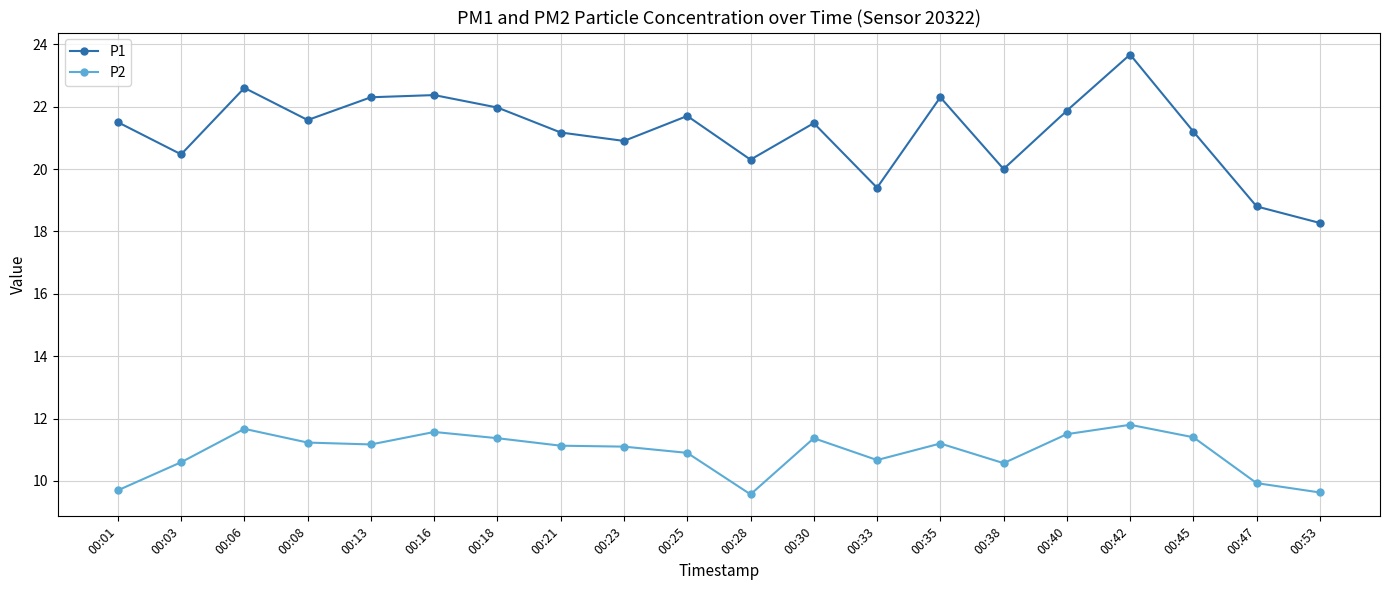

Between 00:42 and 00:45, which series saw the biggest shift?

P1